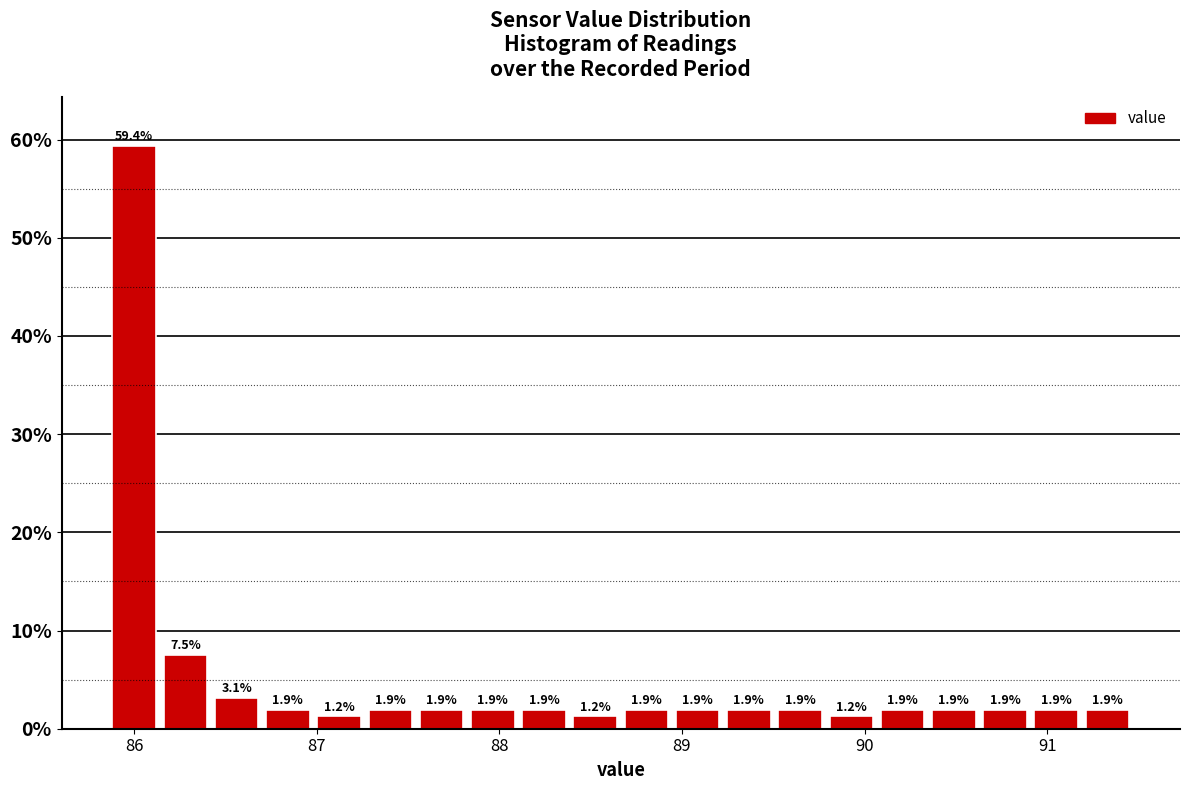

Around what value on the x-axis is the tallest bar? Give the approximate position of its centre, as read against the axis.

86.0